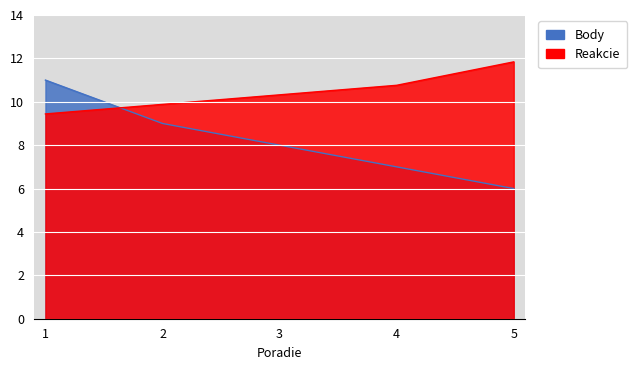

Is the value of Body at 3 greater than the value of Reakcie at 1?

No